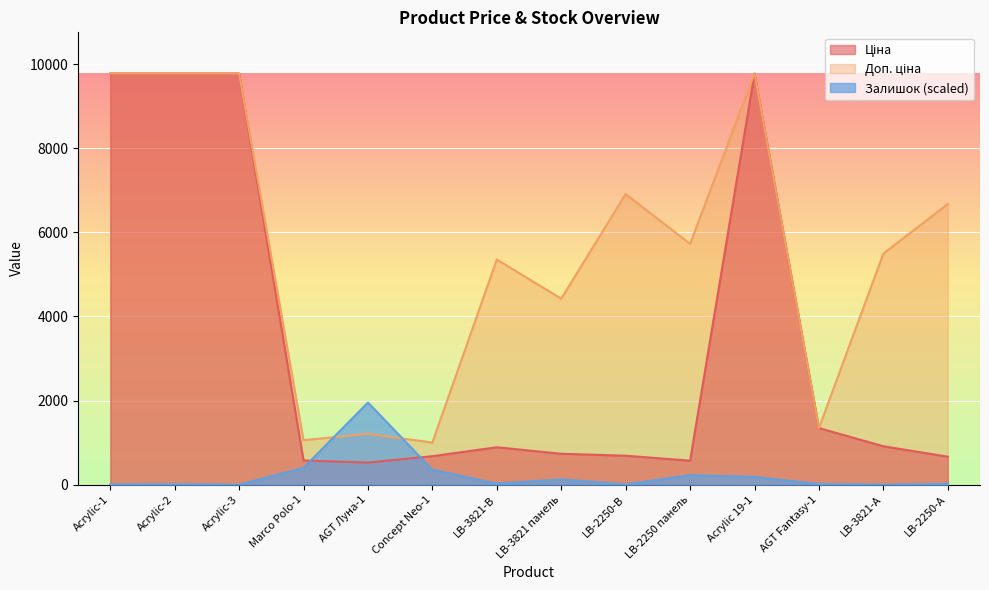

Read the Ціна value at AGT Луна-1.

528.2